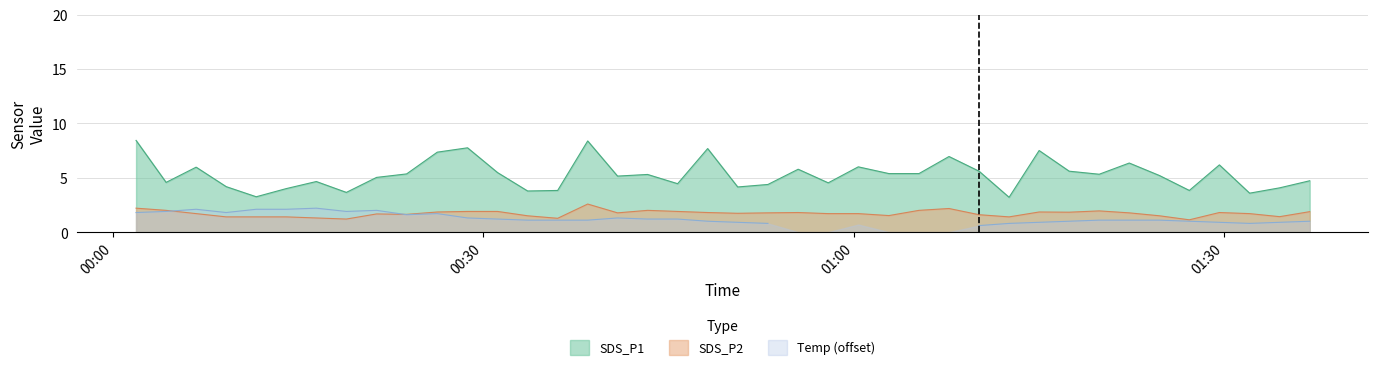

True or false: SDS_P1 and SDS_P2 intersect in this chart.

False